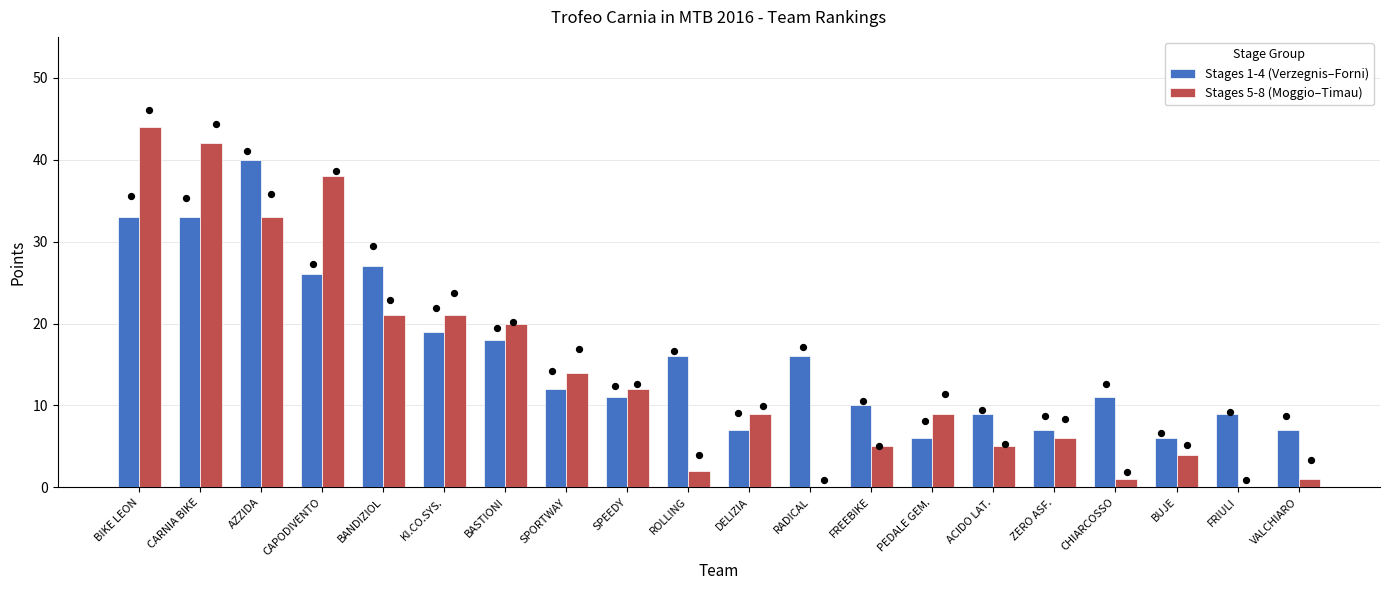

At how many categories does at least one series exceed 7?

17